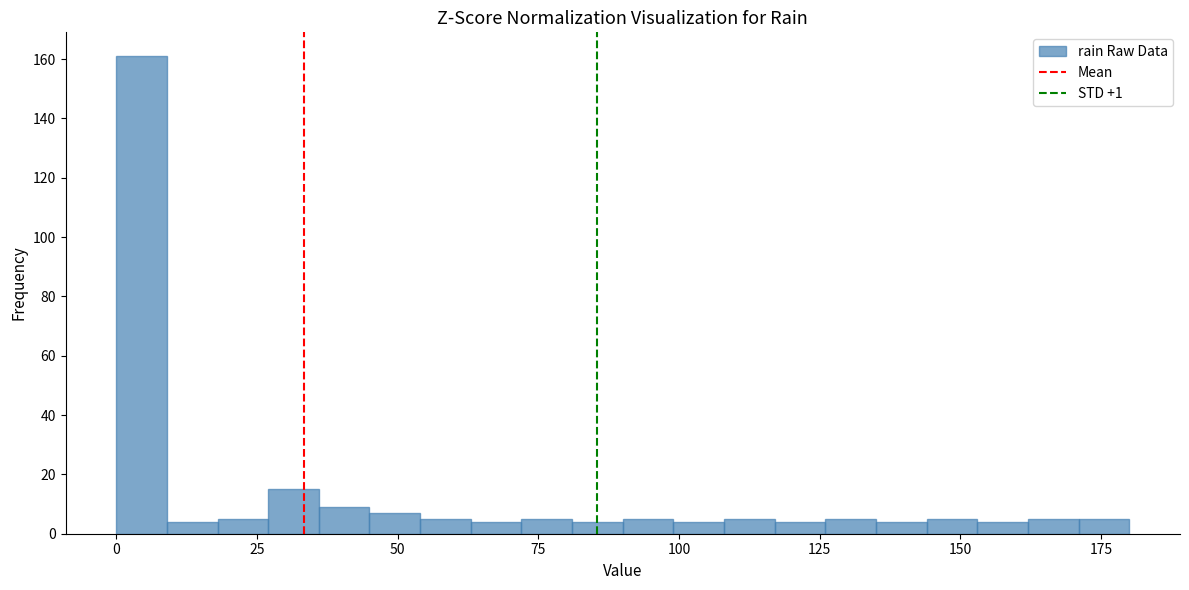

Around what value on the x-axis is the tallest bar? Give the approximate position of its centre, as read against the axis.

5